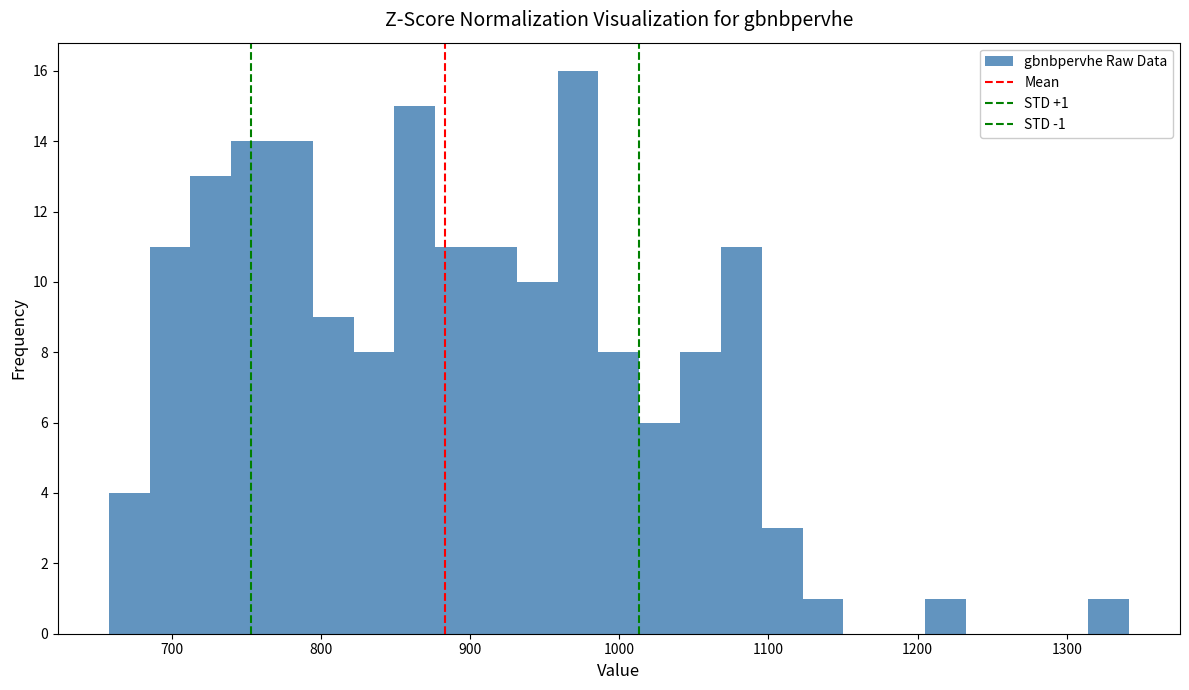

Around what value on the x-axis is the tallest bar? Give the approximate position of its centre, as read against the axis.

970